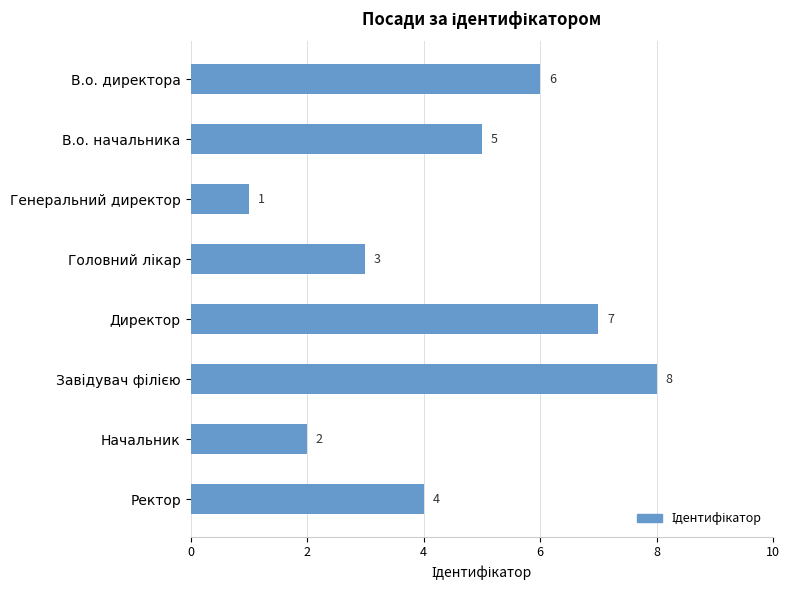

Which category has the lowest value across all series?

Генеральний директор